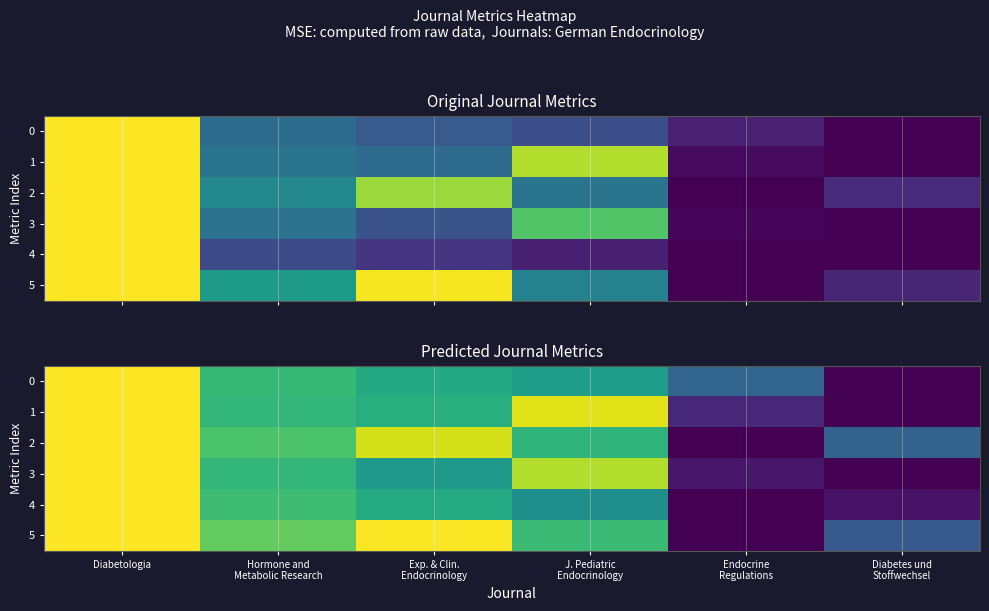

Rank the series at Diabetes und Stoffwechsel from highest to lowest value.

2, 5, 4, 0, 1, 3